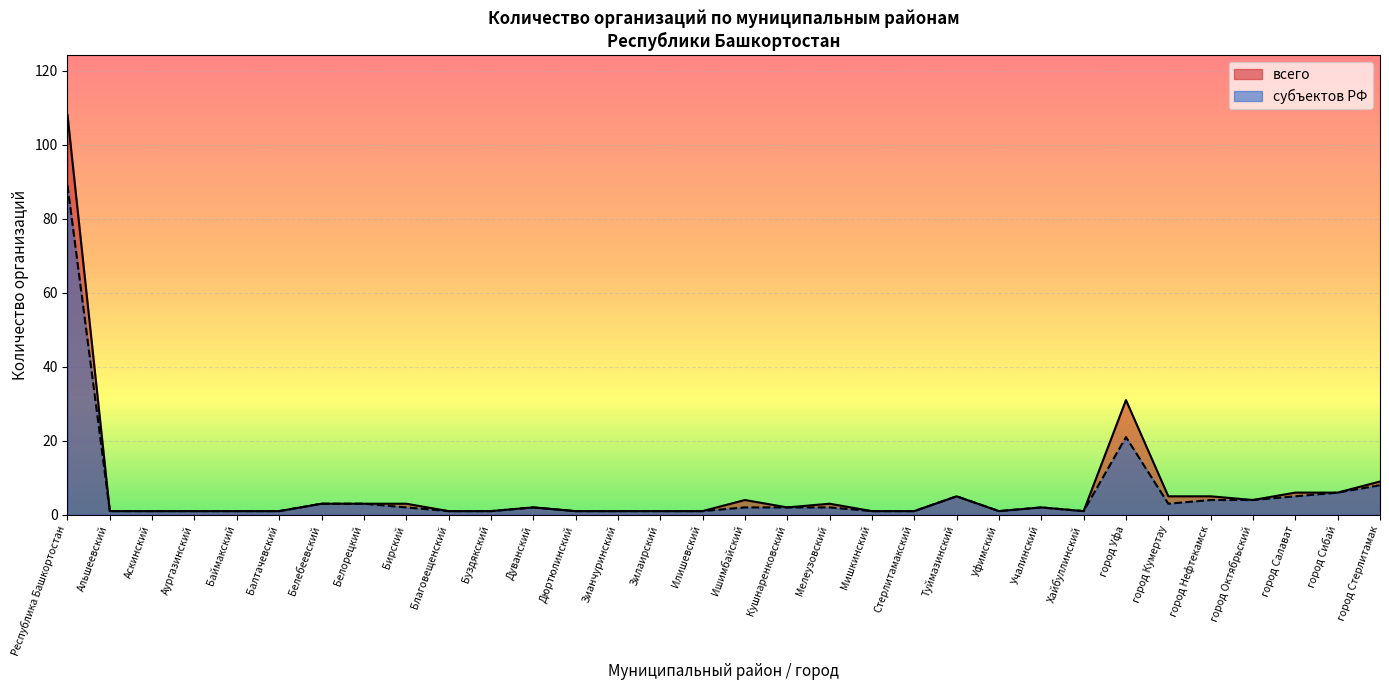

True or false: всего has more than 0 interior local peaks.

True